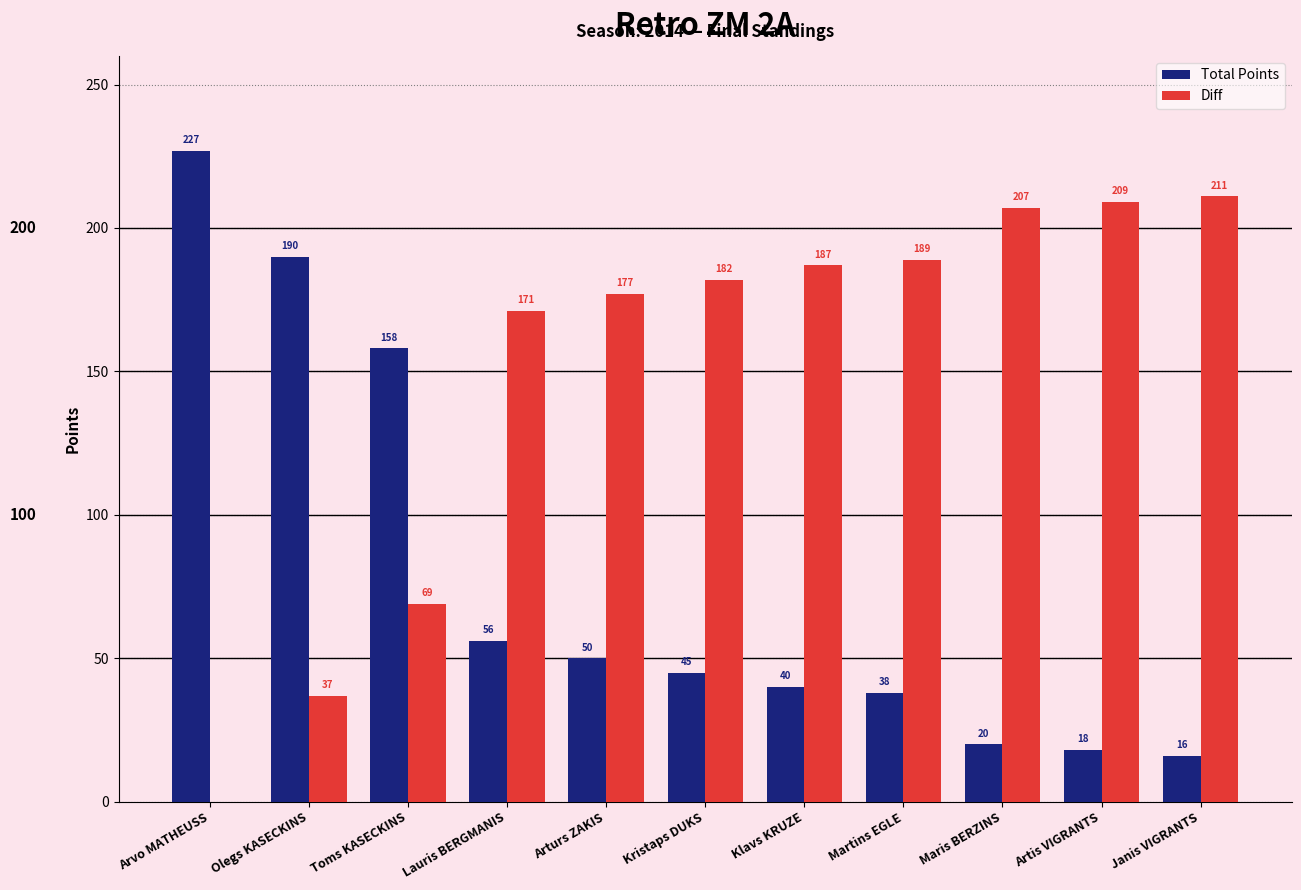

What is the difference between the Total Points values at Martins EGLE and Arvo MATHEUSS?

189